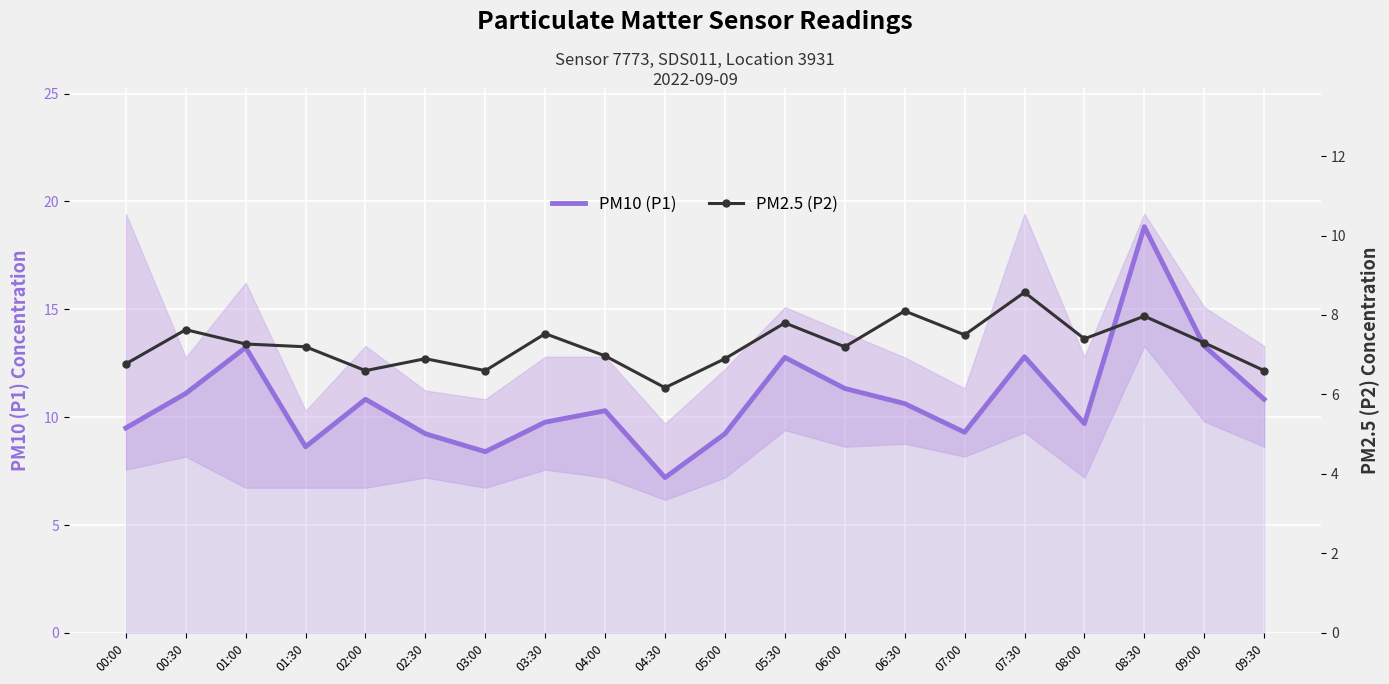

The PM10 (P1) series shows 10.3 at 04:00. True or false?

True